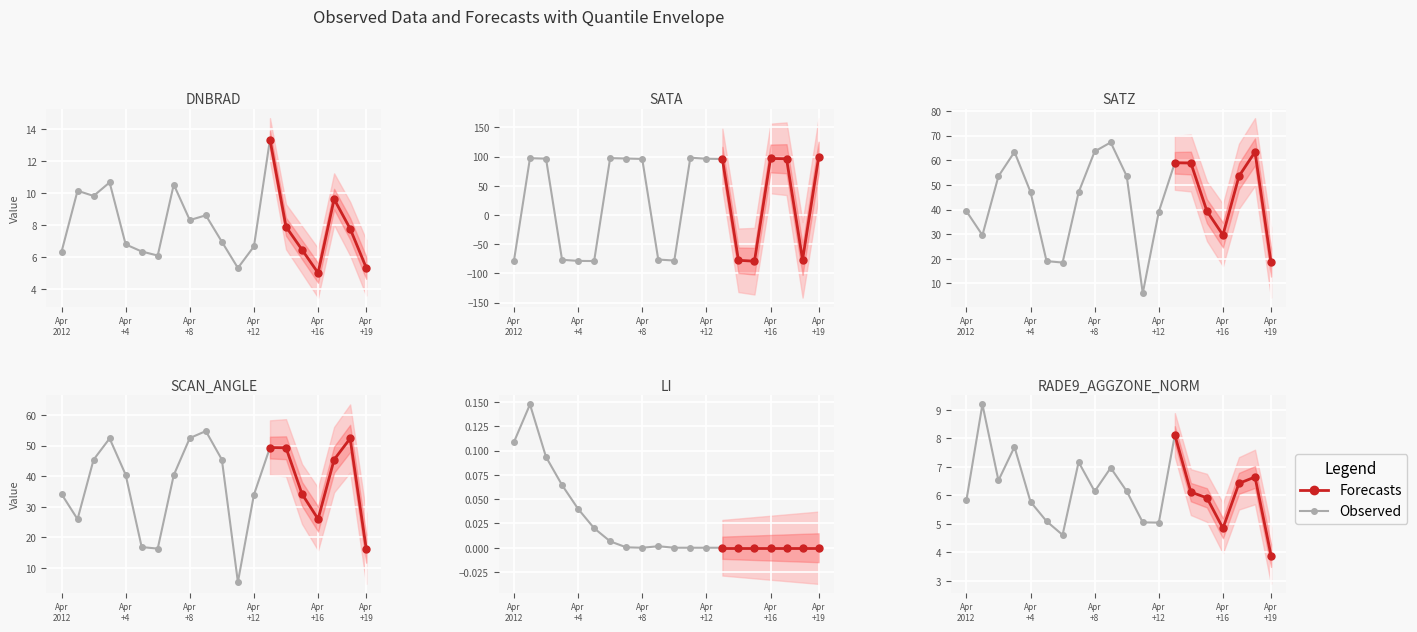

Which series has the largest total across all categories?

satz